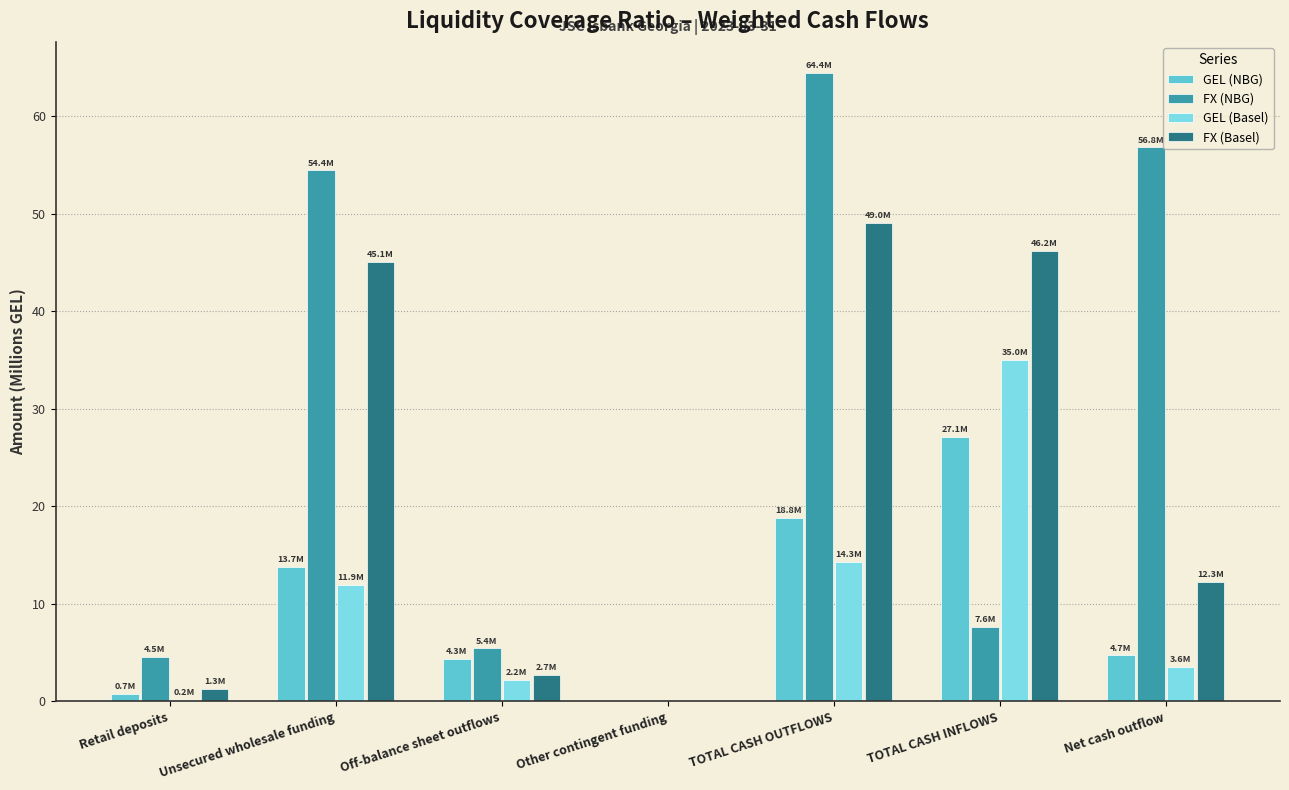

What is the total value across all series at Unsecured wholesale funding?

125.2